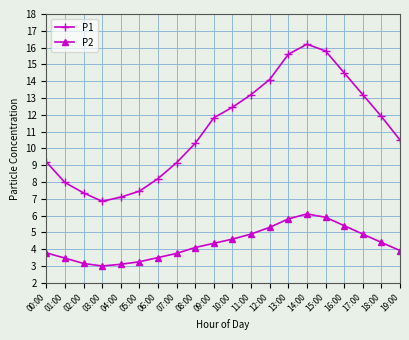

What is the label of the 3rd point from the right?

17:00